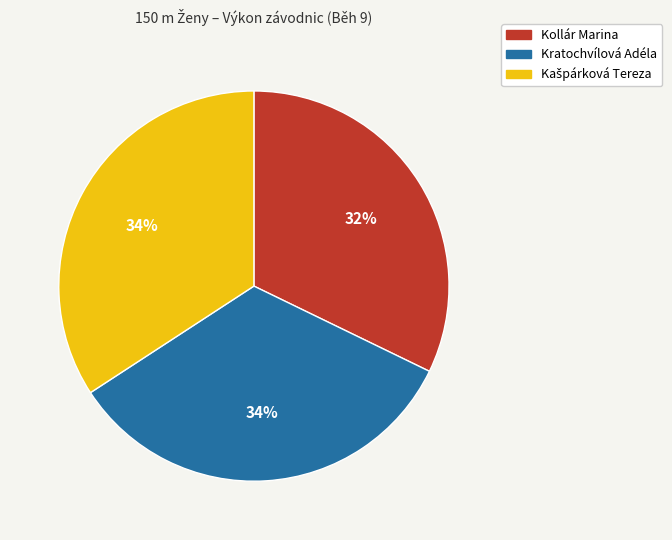

To the nearest percent, what portion does Kratochvílová Adéla represent?

34%